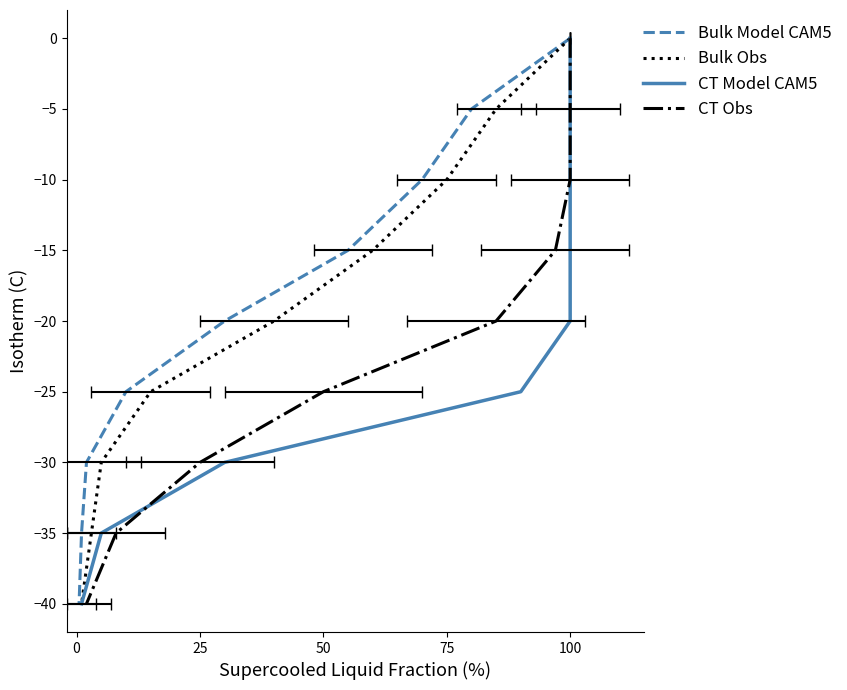

Reading left to right, extract all data points from this chart.

Bulk Model CAM5: 0	-5	-10	-15	-20	-25	-30	-35	-40
Bulk Obs: 0	-5	-10	-15	-20	-25	-30	-35	-40
CT Model CAM5: 0	-5	-10	-15	-20	-25	-30	-35	-40
CT Obs: 0	-5	-10	-15	-20	-25	-30	-35	-40